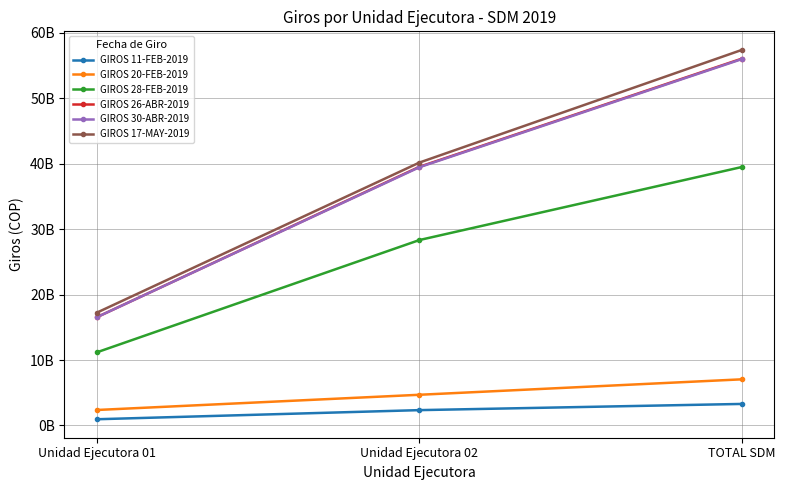

What are all the series names shown in the legend?

GIROS 11-FEB-2019, GIROS 20-FEB-2019, GIROS 28-FEB-2019, GIROS 26-ABR-2019, GIROS 30-ABR-2019, GIROS 17-MAY-2019